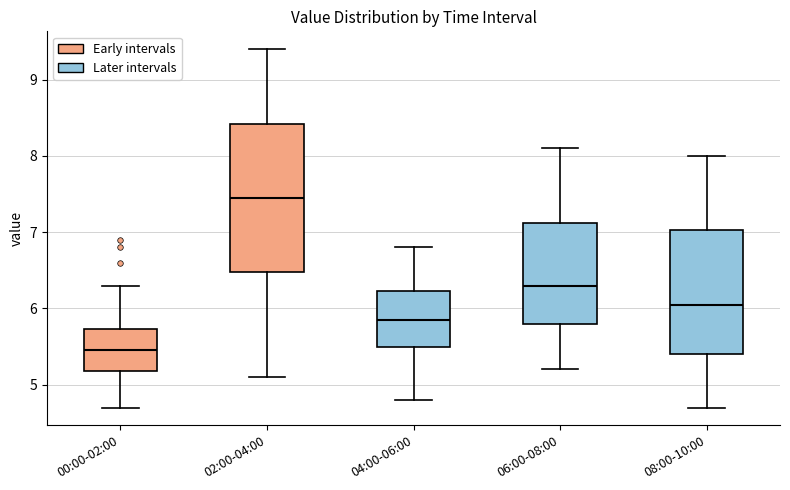

Comparing the boxes themselves (not the whiskers), which one is the tallest?

02:00-04:00